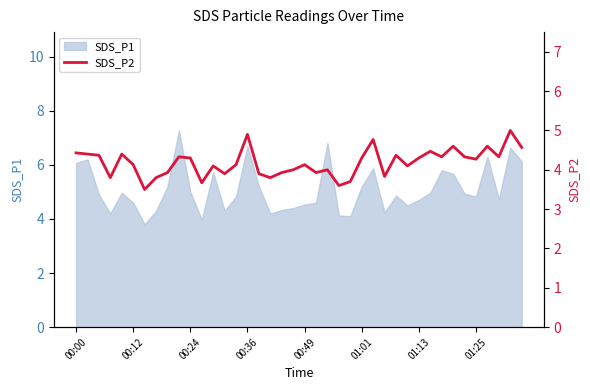

The SDS_P1 series shows 6.7 at 00:36. True or false?

True